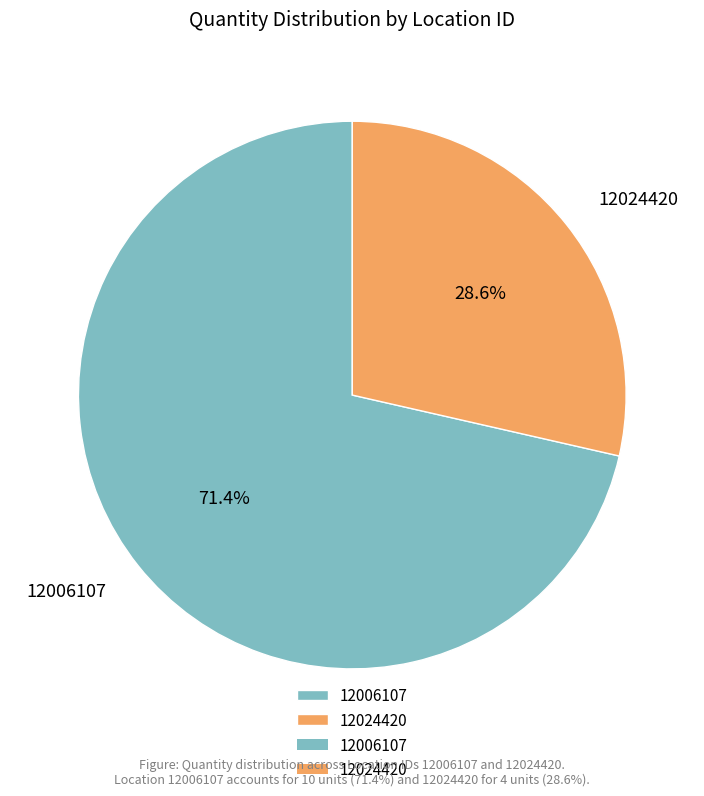

To the nearest percent, what percentage of the pie is 12006107?

71%